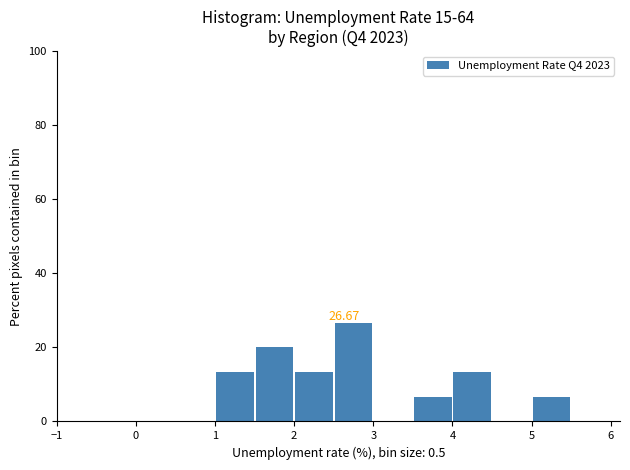

Over which range of the x-axis is the bar tallest?

2.5 to 3.0